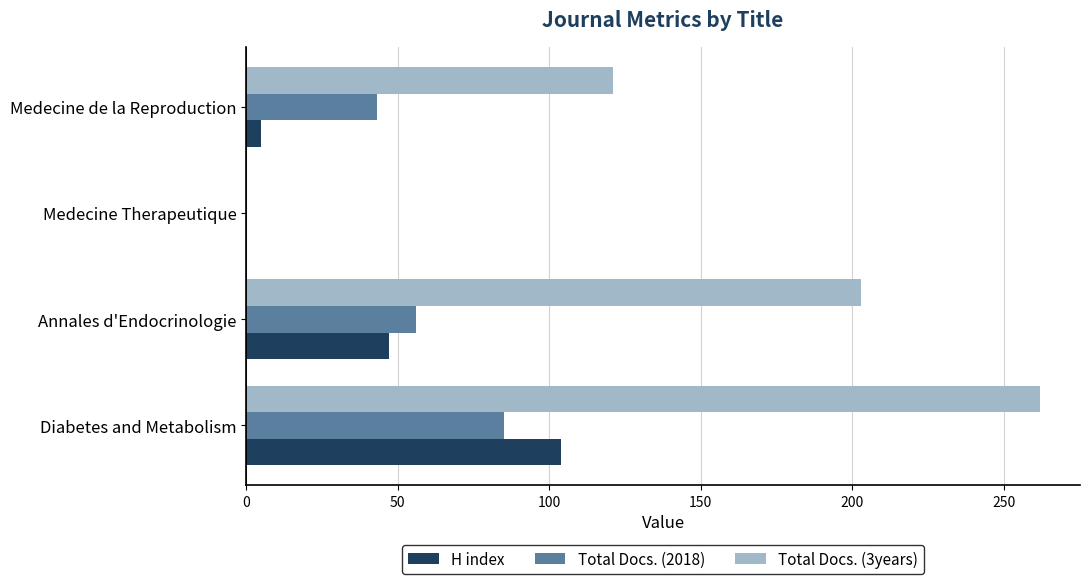

The value of Total Docs. (3years) at Annales d'Endocrinologie is 275. True or false?

False